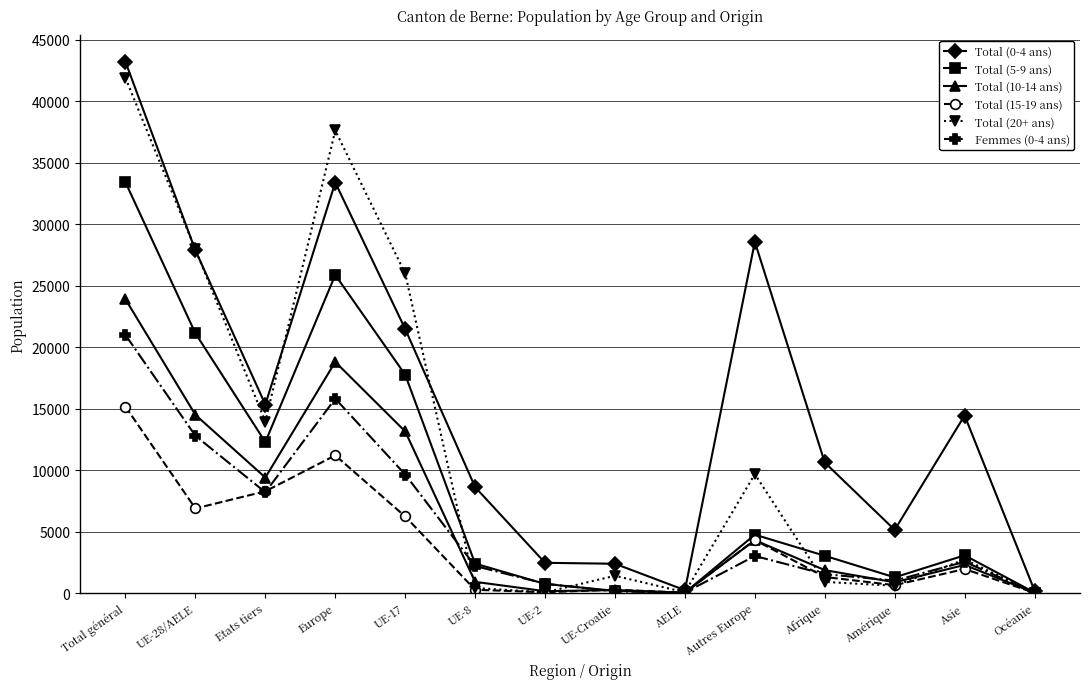

Where do Total (10-14 ans) and Total (20+ ans) first cross each other?

UE-17 and UE-8